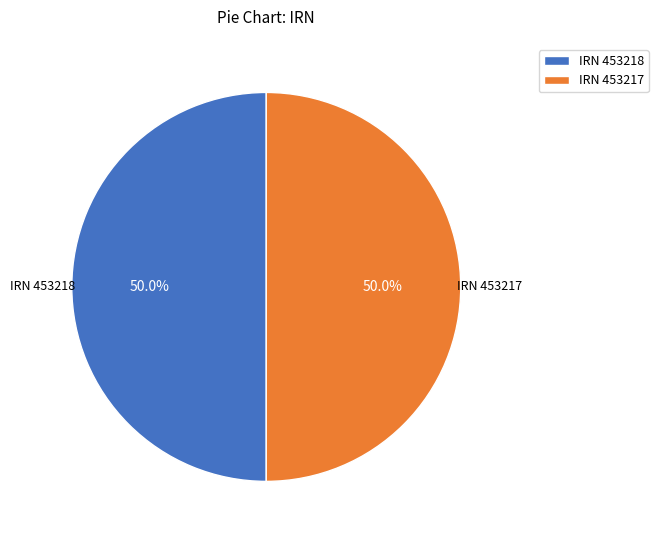

How much of the chart is everything except IRN 453218?

50.0%